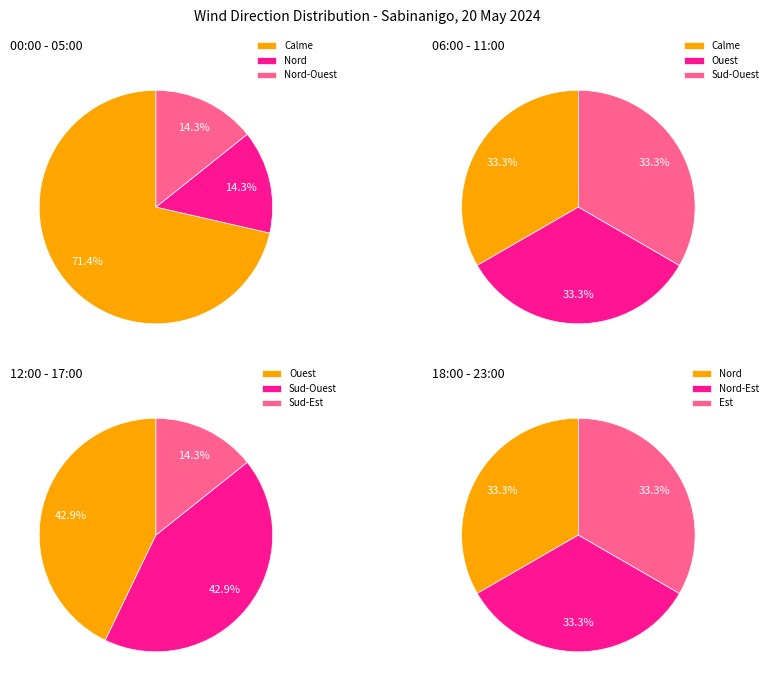

True or false: Nord-Est accounts for 1% of the total.

False